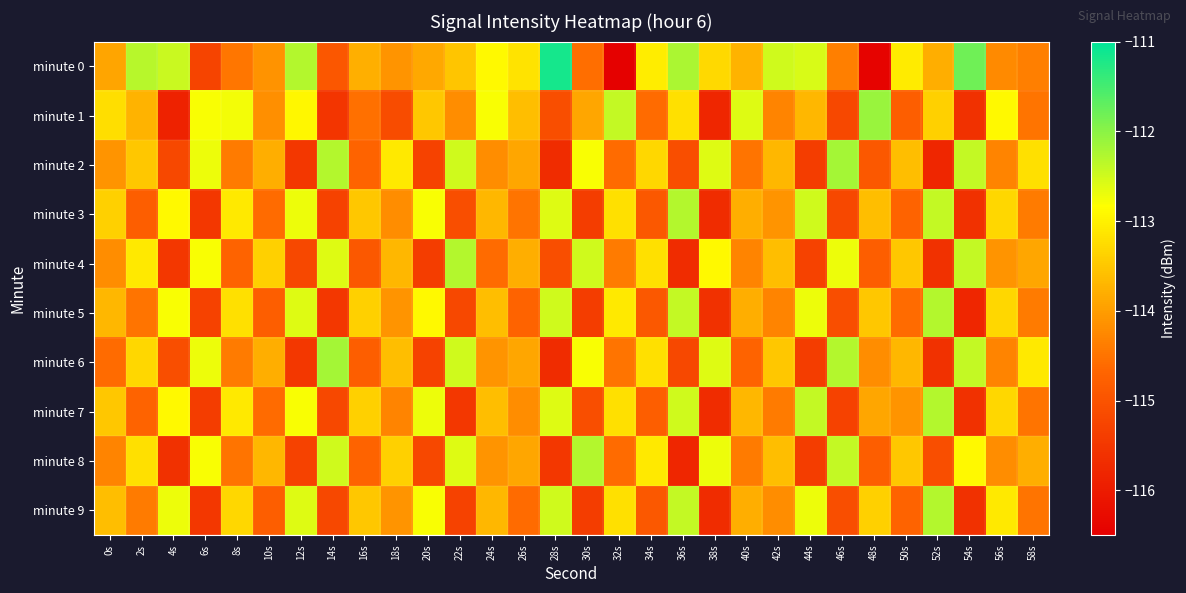

Which series has the largest range (max minus min)?

minute 0